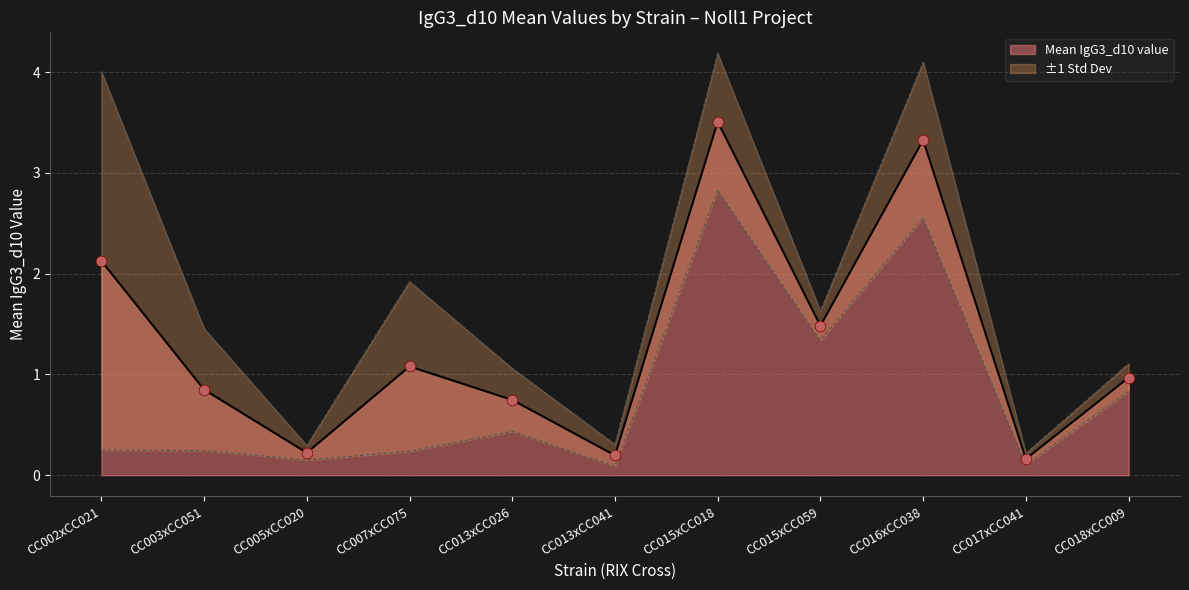

Which series has the widest spread of Y values?

Mean IgG3_d10 value